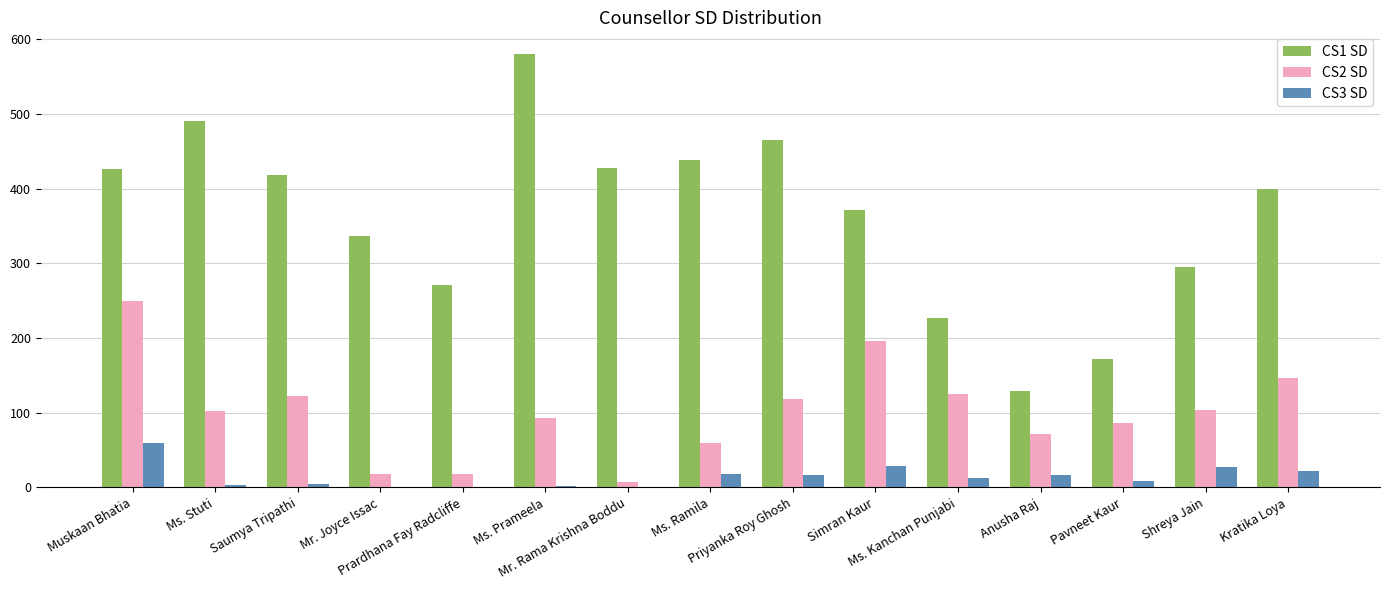

How many categories are shown in the chart?

15